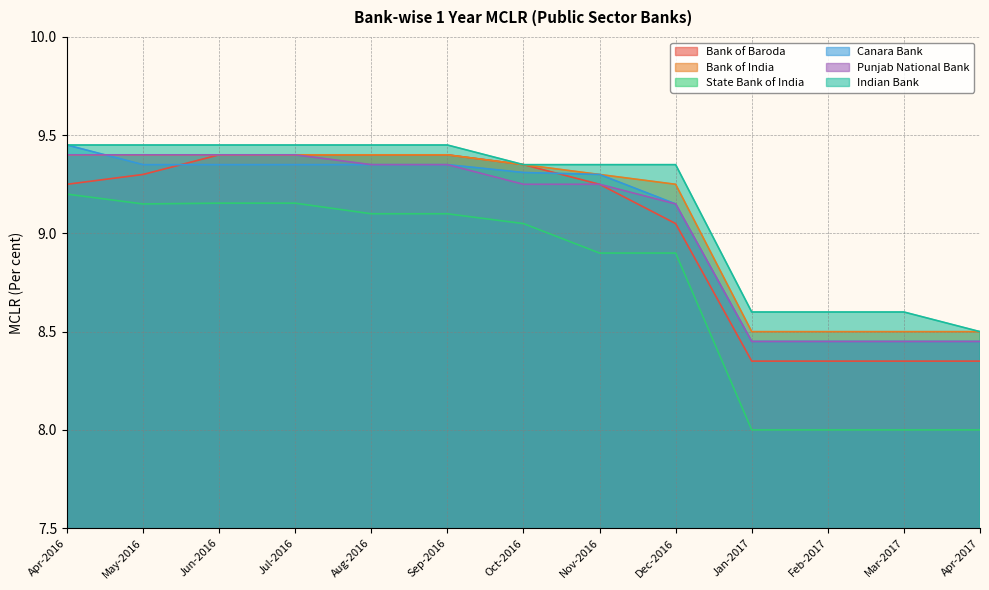

What value does the Indian Bank series have at Oct-2016?

9.3